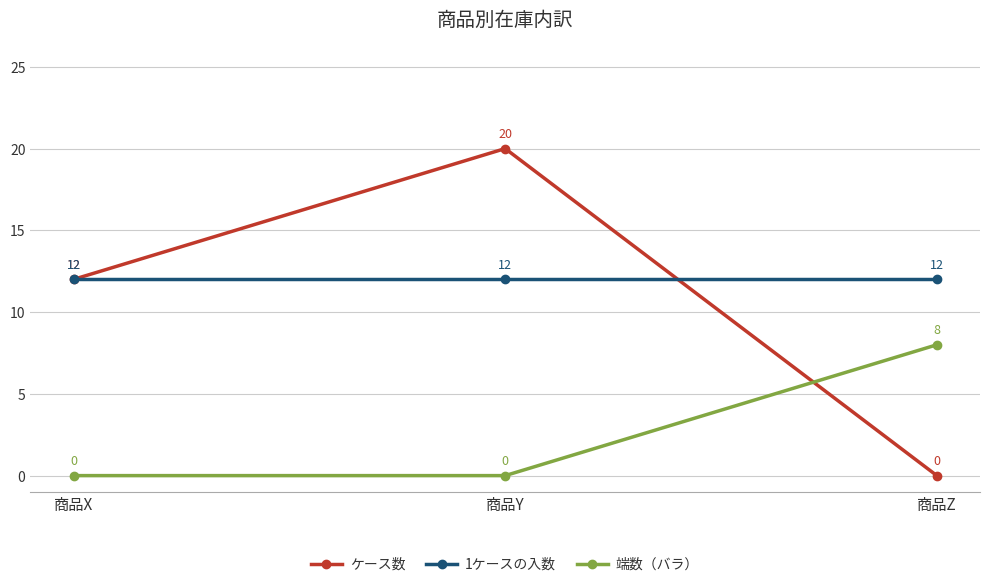

How many 端数（バラ） values are between 0 and 8?

3